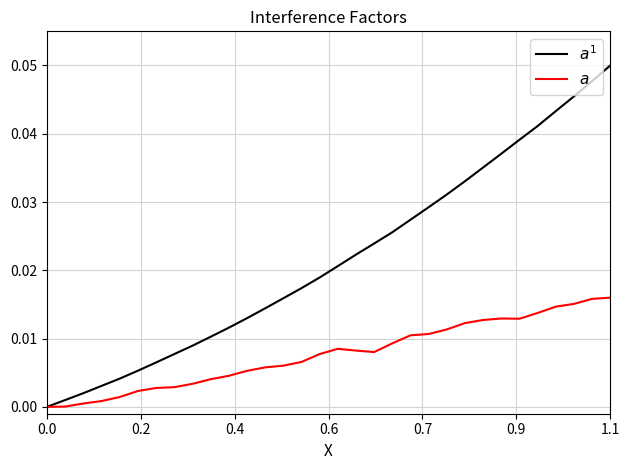

Reading right to left, transcribe all the data shown in this chart.

$a^1$: 0.1	0.0	0.0	0.0	0.0	0.0	0.0	0.0	0.0	0.0	0.0	0.0	0.0	0.0	0.0	0.0	0.0	0.0	0.0	0.0	0.0	0.0	0.0	0.0	0.0	0.0	0.0	0.0	0.0	0.0	0.0	0.0
$a$: 0.0	0.0	0.0	0.0	0.0	0.0	0.0	0.0	0.0	0.0	0.0	0.0	0.0	0.0	0.0	0.0	0.0	0.0	0.0	0.0	0.0	0.0	0.0	0.0	0.0	0.0	0.0	0.0	0.0	0.0	0.0	0.0